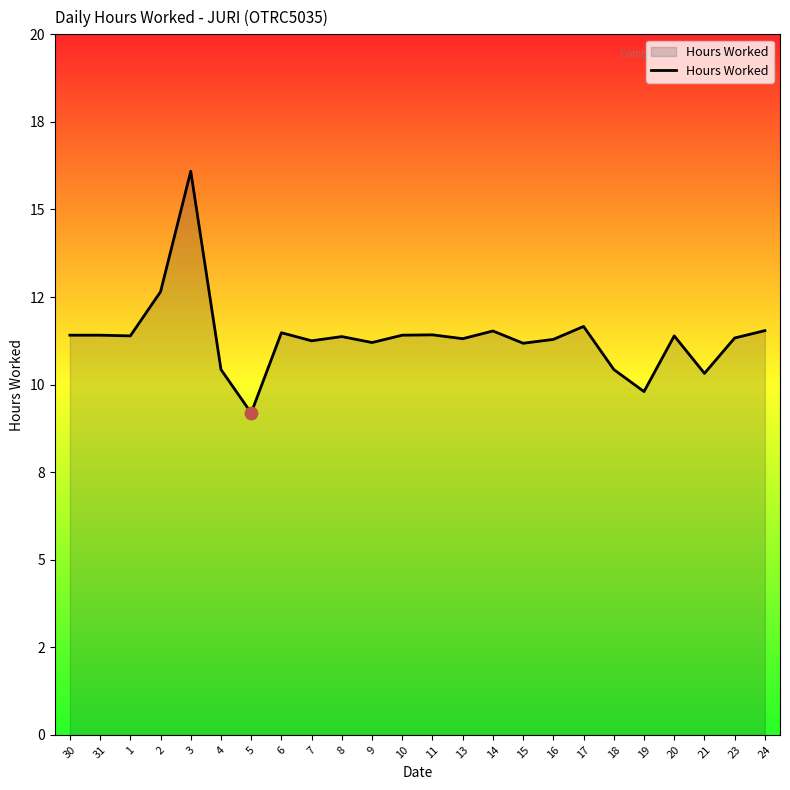

What is the ratio of the value at 20 to the value at 19?

1.2